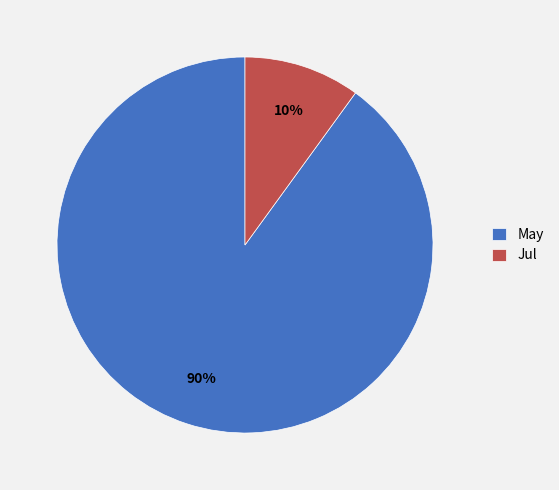

True or false: May accounts for 90% of the total.

True